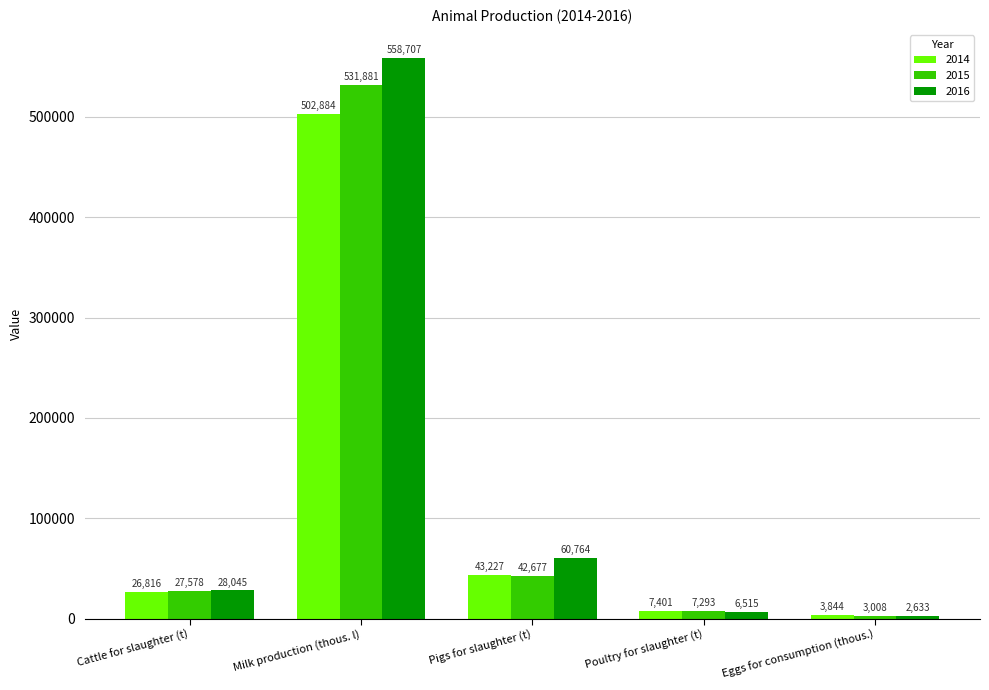

Is it true that 2016 equals 558707.3 at Milk production (thous. l)?

True